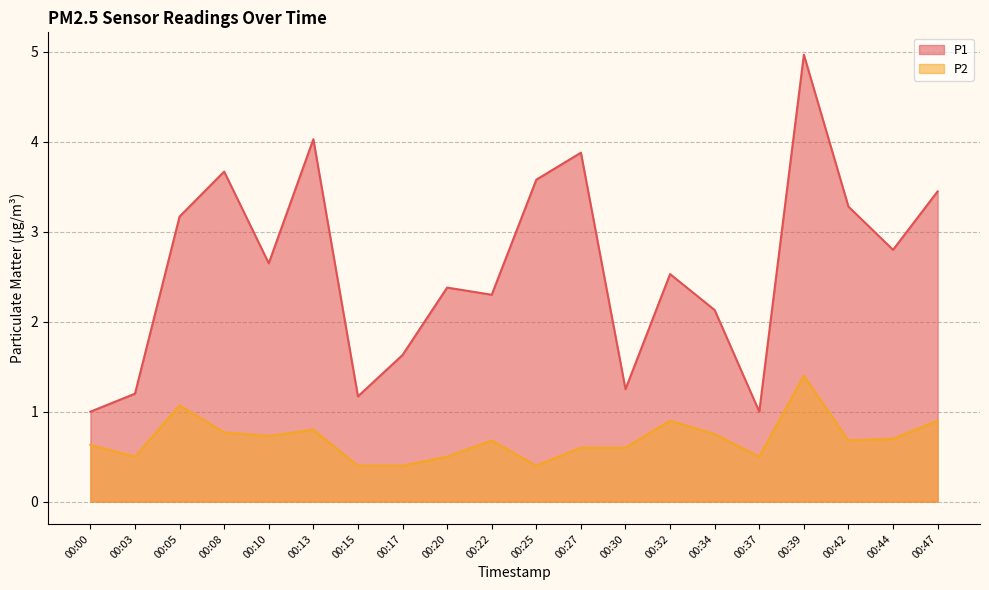

What is the difference between the maximum and minimum values in the P2 series?

1.0